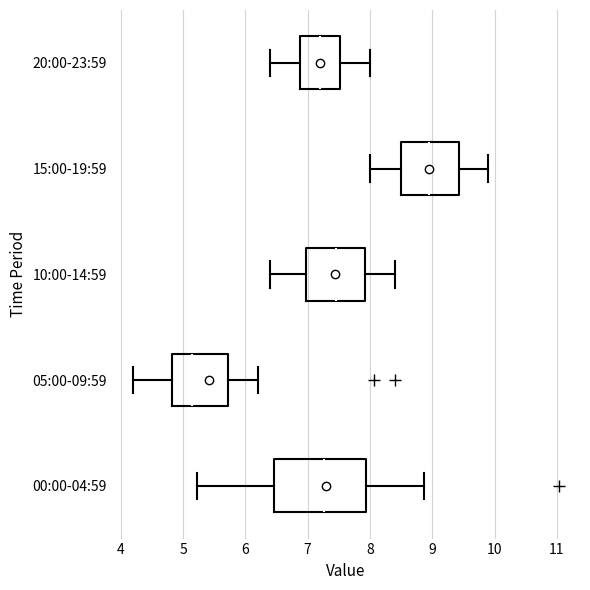

Which box is the widest, from its left edge to its right edge?

00:00-04:59